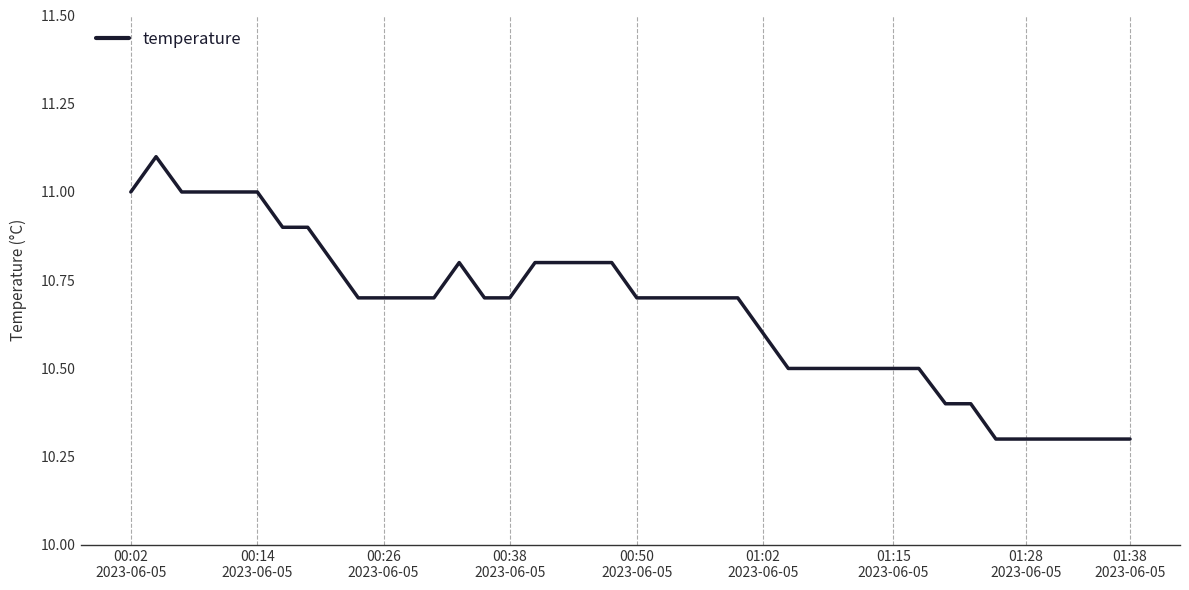

True or false: there are more than 0 points higher than both neighbors.

True